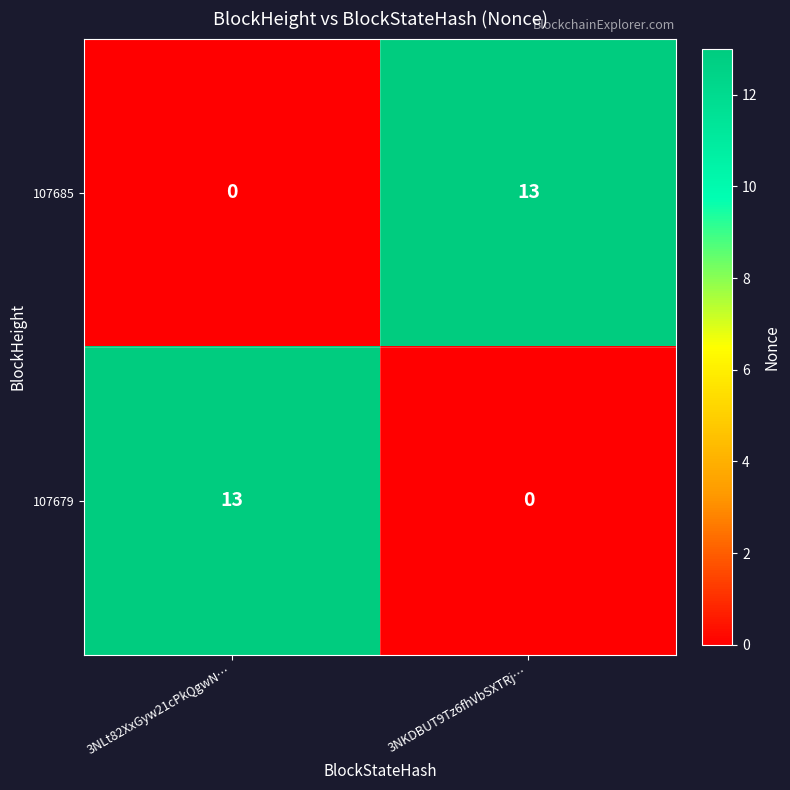

Where is 107679 nearest to the value 6?

3NKDBUT9Tz6fhVbSXTRj…